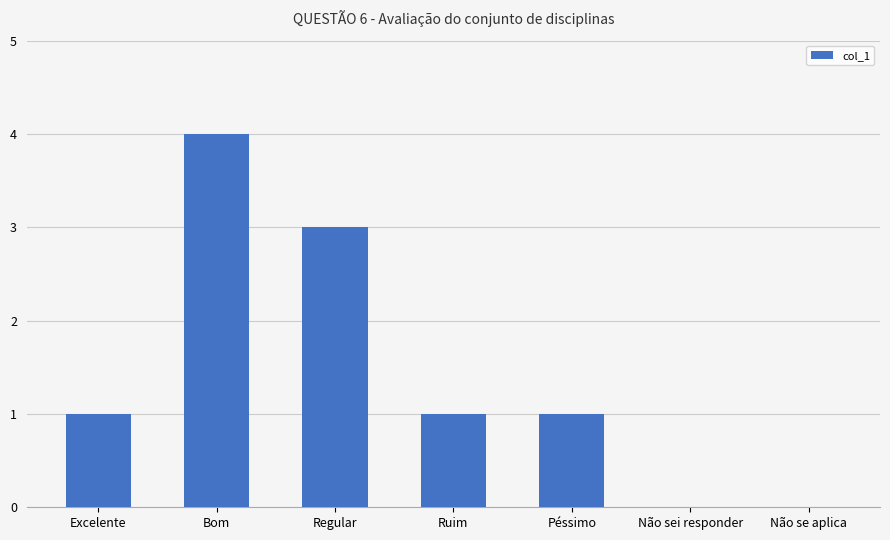

Between Regular and Péssimo, which is larger?

Regular